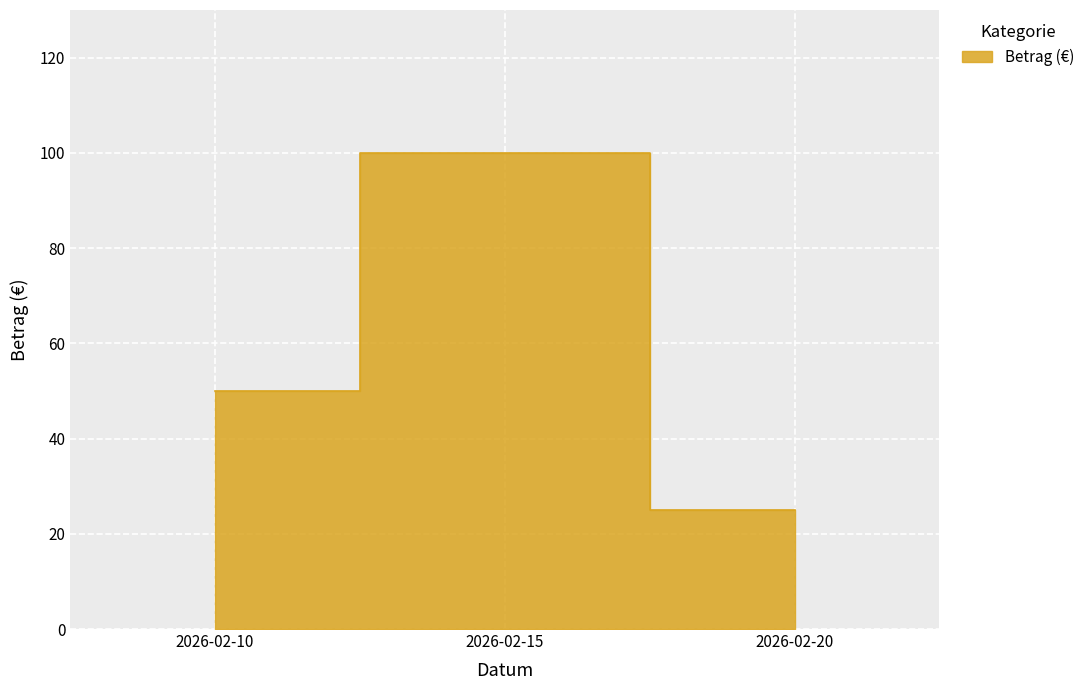

What is the average value?

58